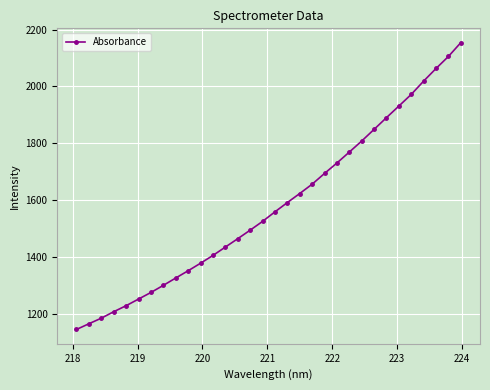

True or false: the data has more than 1 interior local peaks.

False